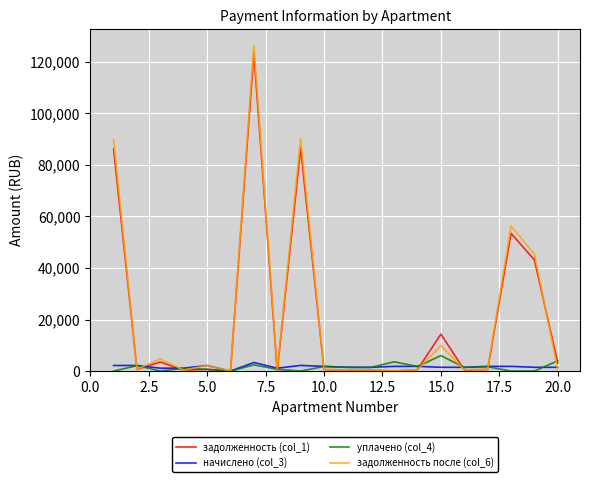

What is the highest value of the задолженность (col_1) series?

123398.4